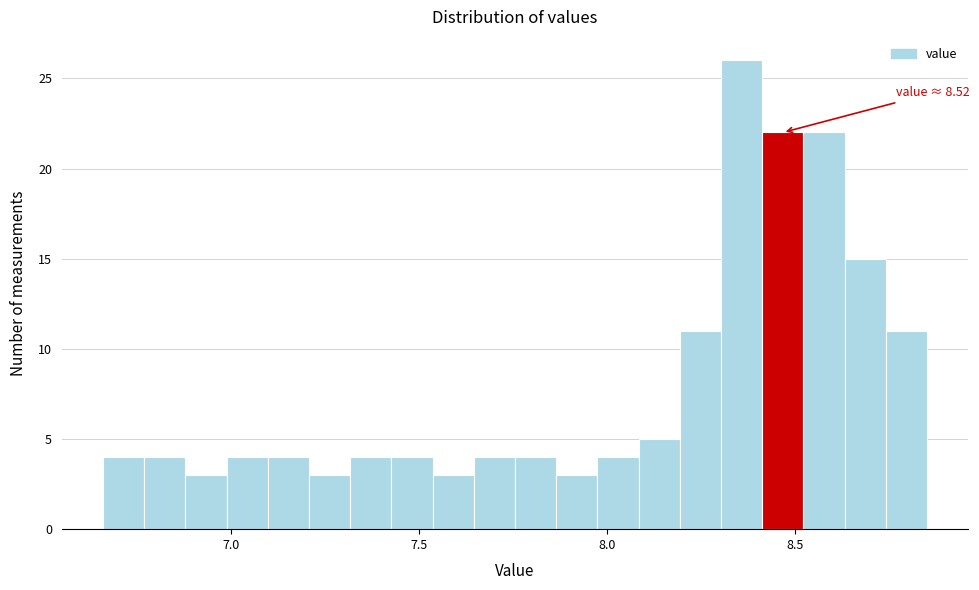

Read against the x-axis, roughly where is the centre of the tallest bar?

8.35